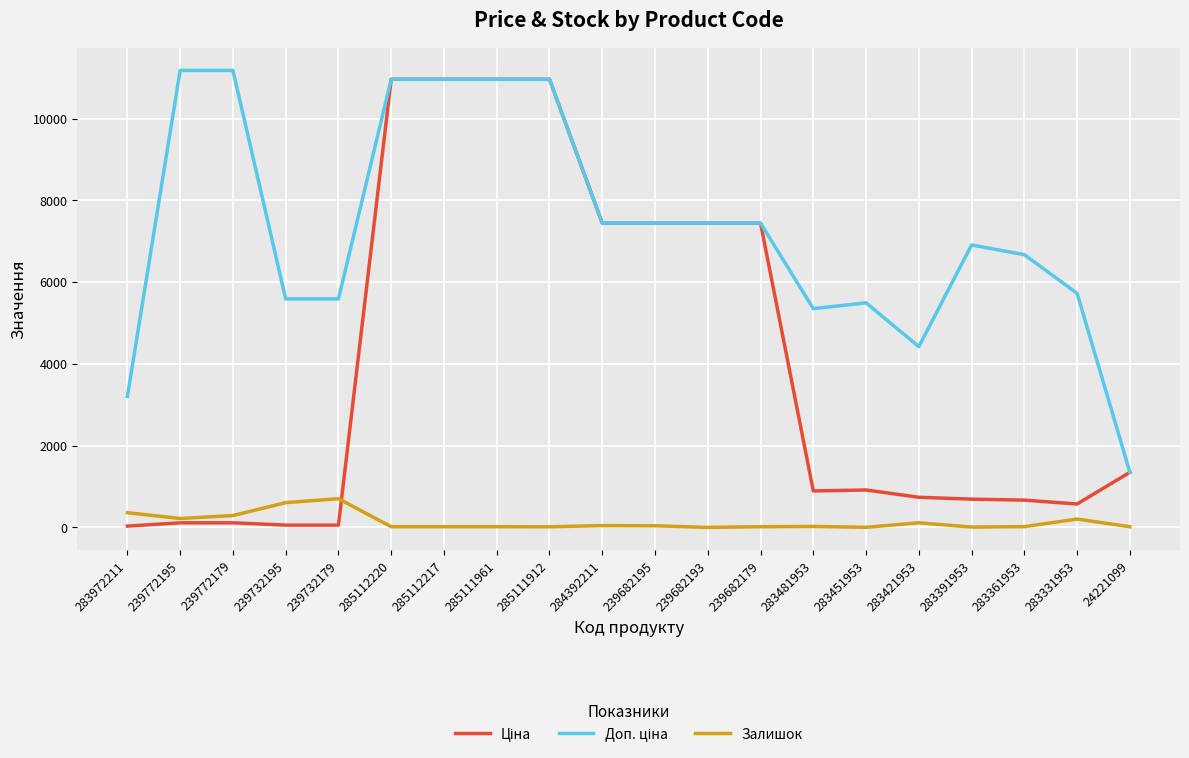

What is the difference between the second highest and minimum values in the Залишок series?

606.0